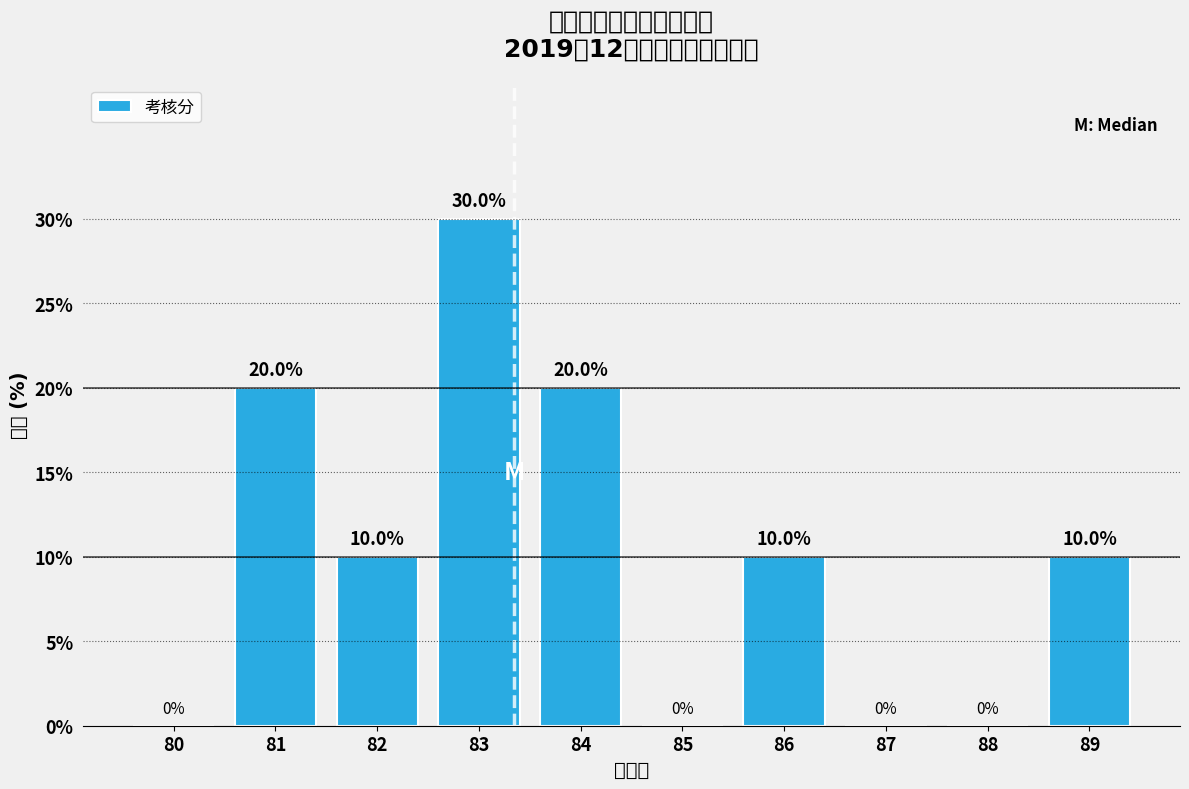

Reading left to right, what are all the values shown in this chart?

80=0	81=20	82=10	83=30	84=20	85=0	86=10	87=0	88=0	89=10